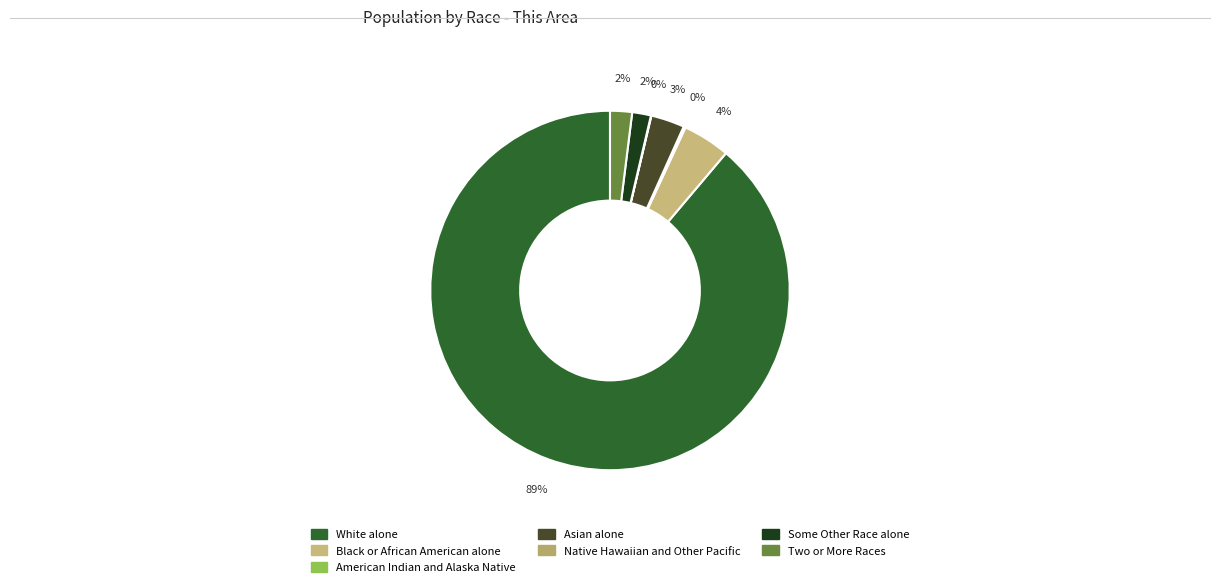

To the nearest percent, what is the average slice percentage?

14%